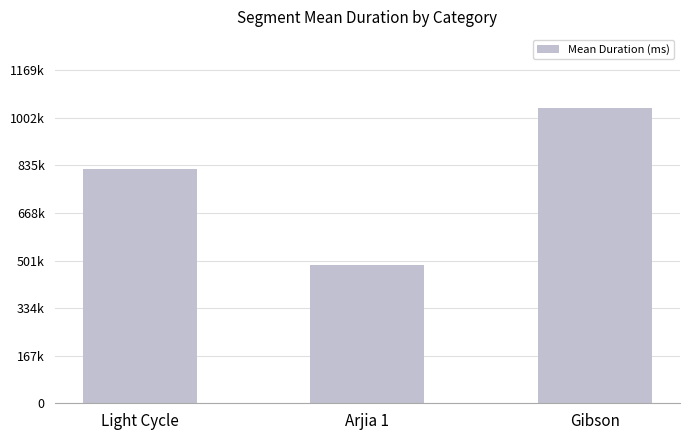

Are the bars horizontal?

No